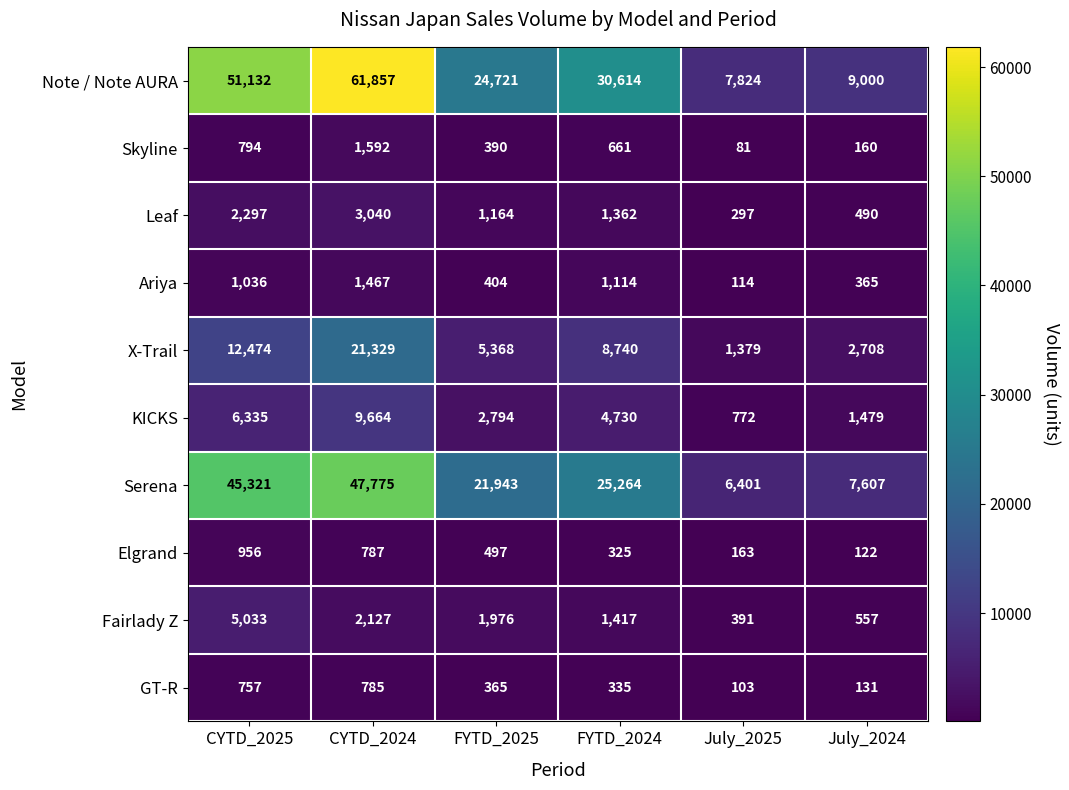

Which series has the largest total across all categories?

Note / Note AURA